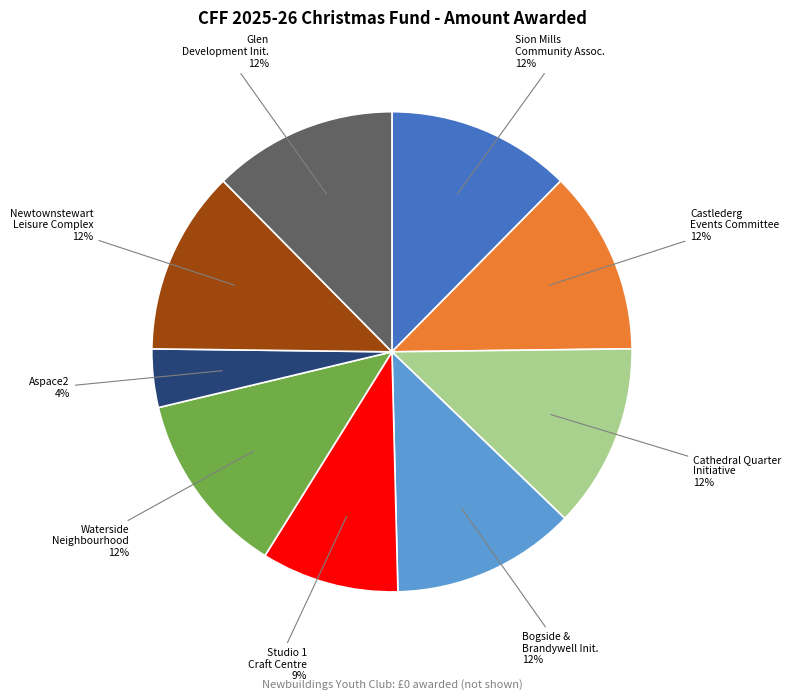

To the nearest percent, what is the difference between the largest and smallest slice percentages?

8%